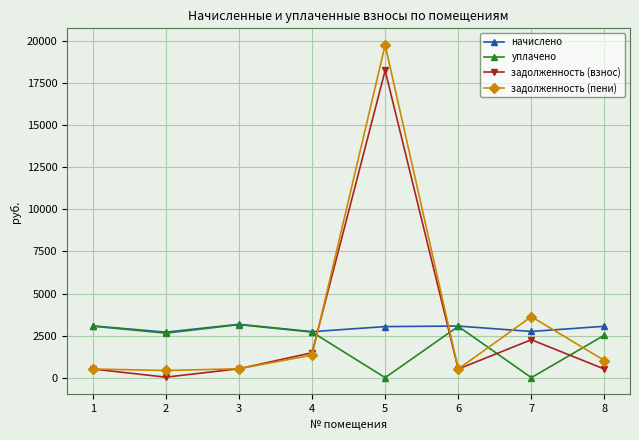

Where do уплачено and задолженность (взнос) first cross each other?

4 and 5